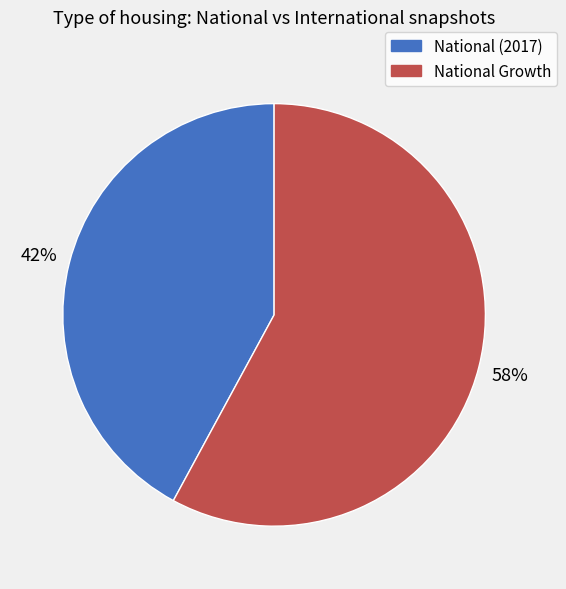

Is there a majority slice in this chart?

Yes